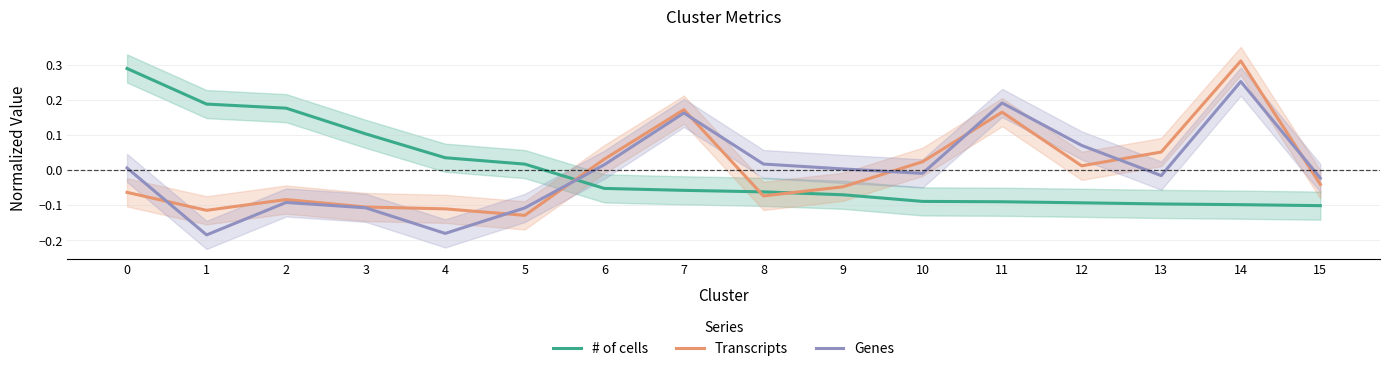

How many positive values does the Genes series have?

8